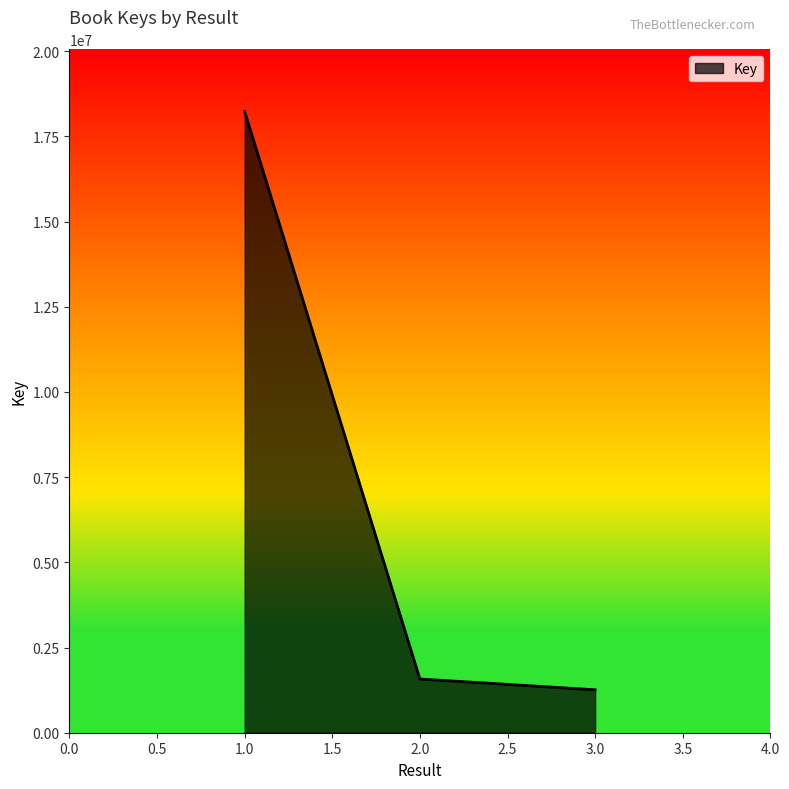

At which label is the value closest to 9746942?

2.0